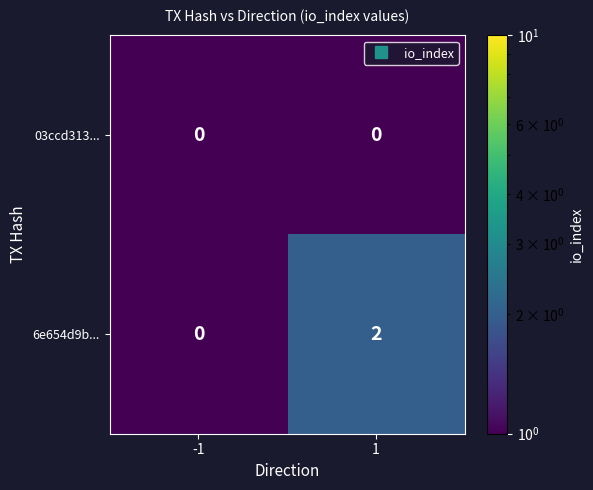

Rank the series at 1 from lowest to highest value.

03ccd313..., 6e654d9b...